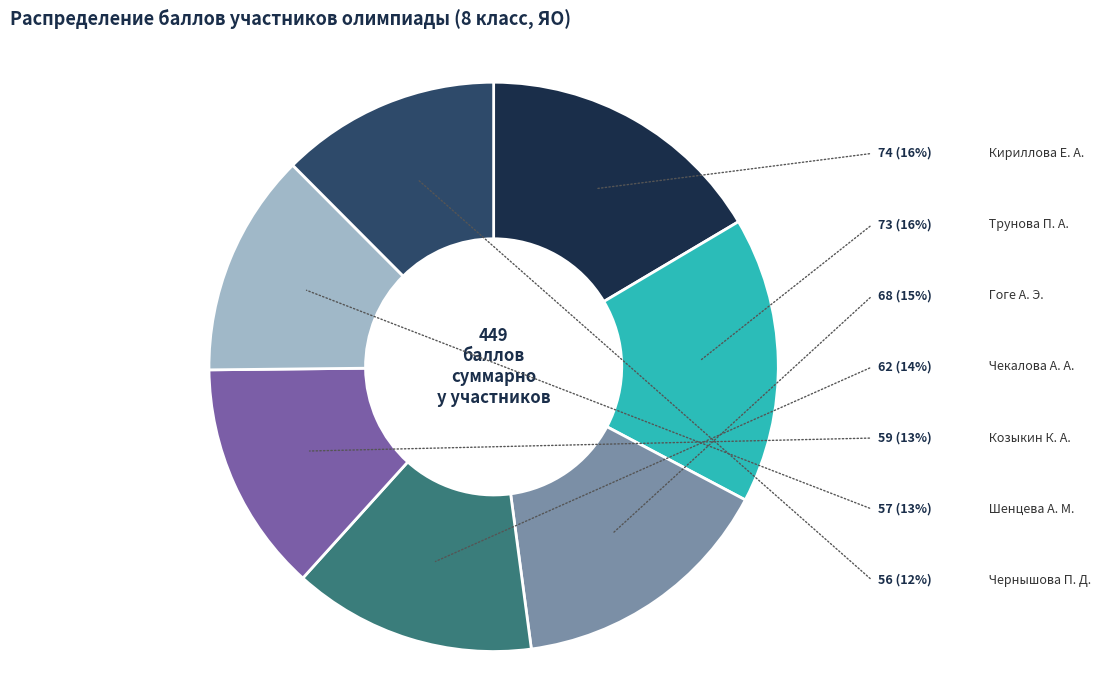

True or false: Кириллова Е. А. accounts for 26% of the total.

False